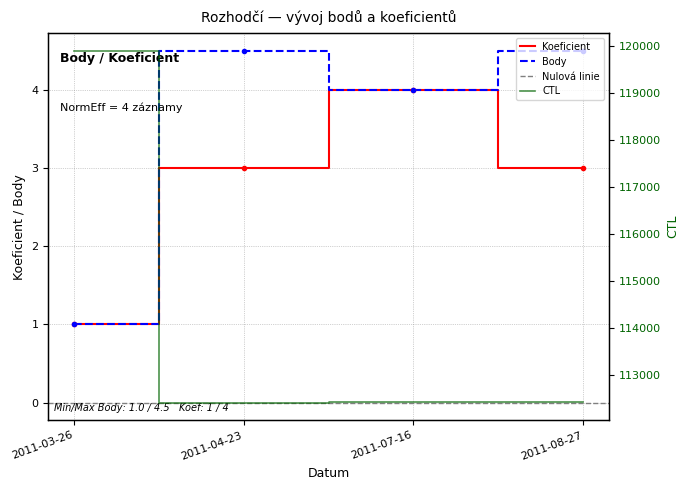

At which label does CTL first exceed 112411?

2011-03-26